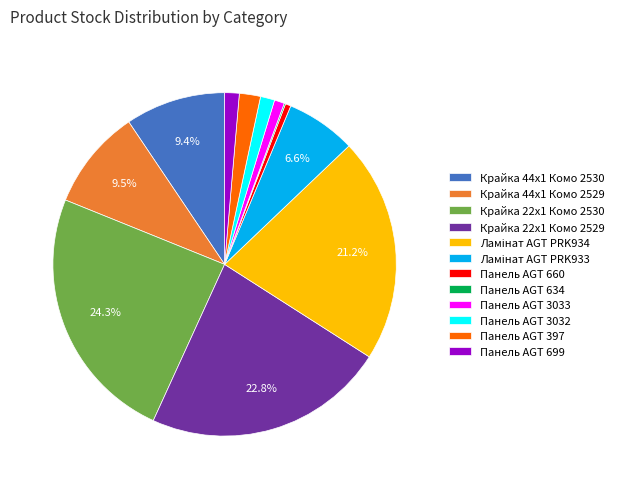

Does Крайка 44x1 Комо 2530 represent more than half of the total?

No